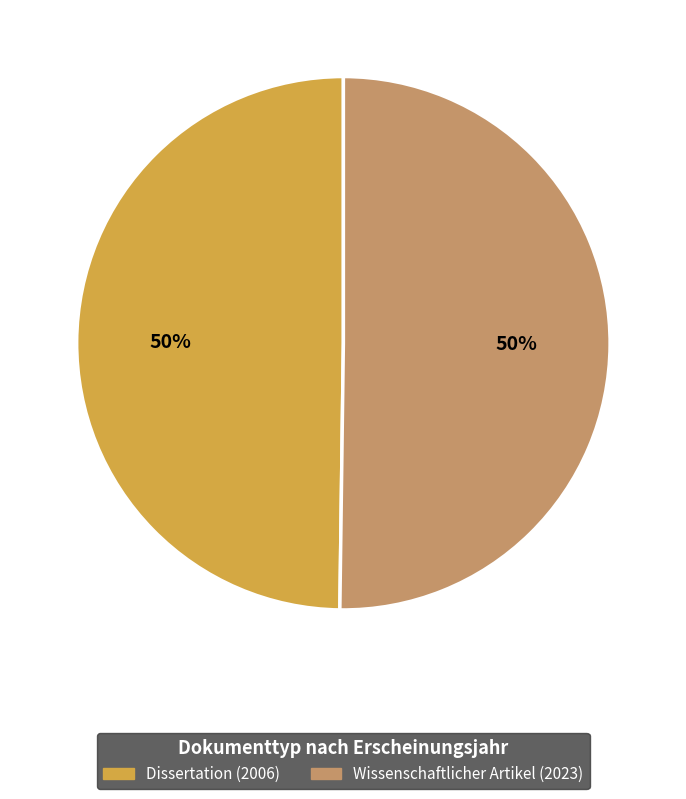

To the nearest percent, what is the average slice percentage?

50%